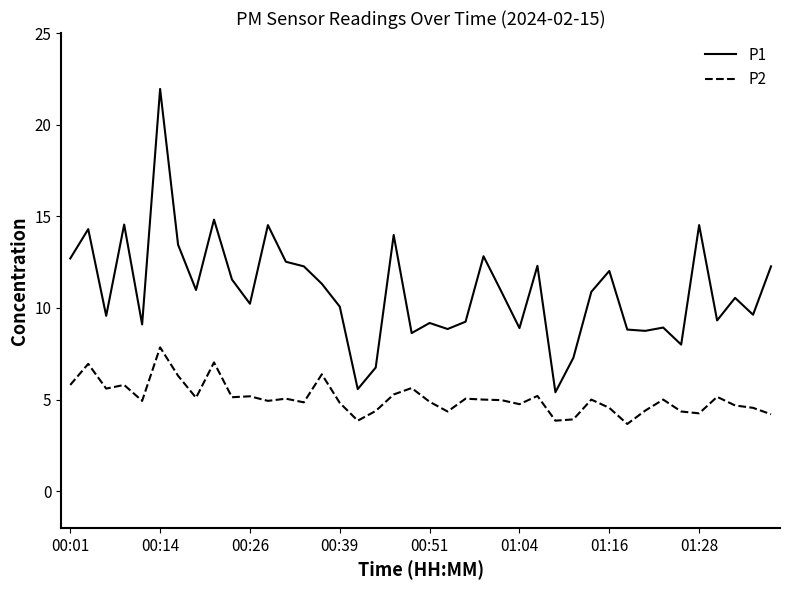

True or false: P2 and P1 cross at least once.

False